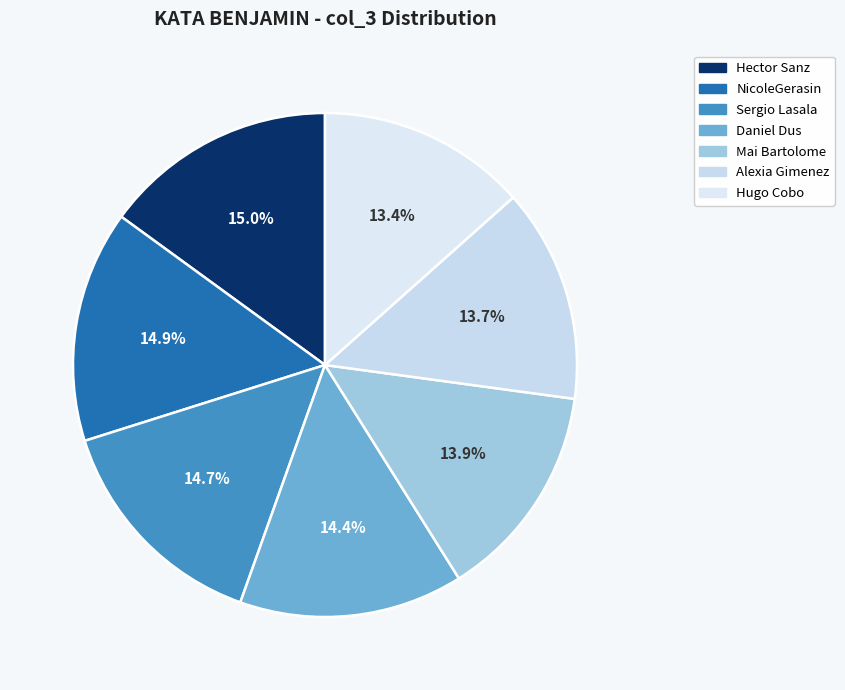

True or false: NicoleGerasin accounts for 15% of the total.

True